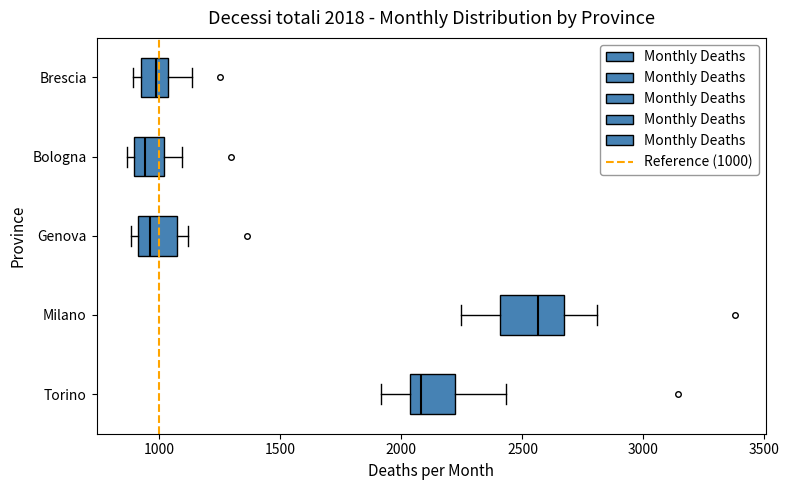

Which box is the widest, from its left edge to its right edge?

Milano